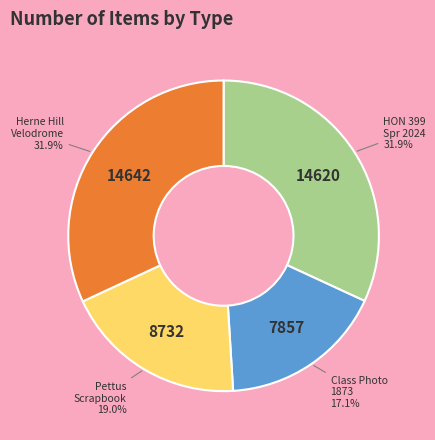

Is there a majority slice in this chart?

No